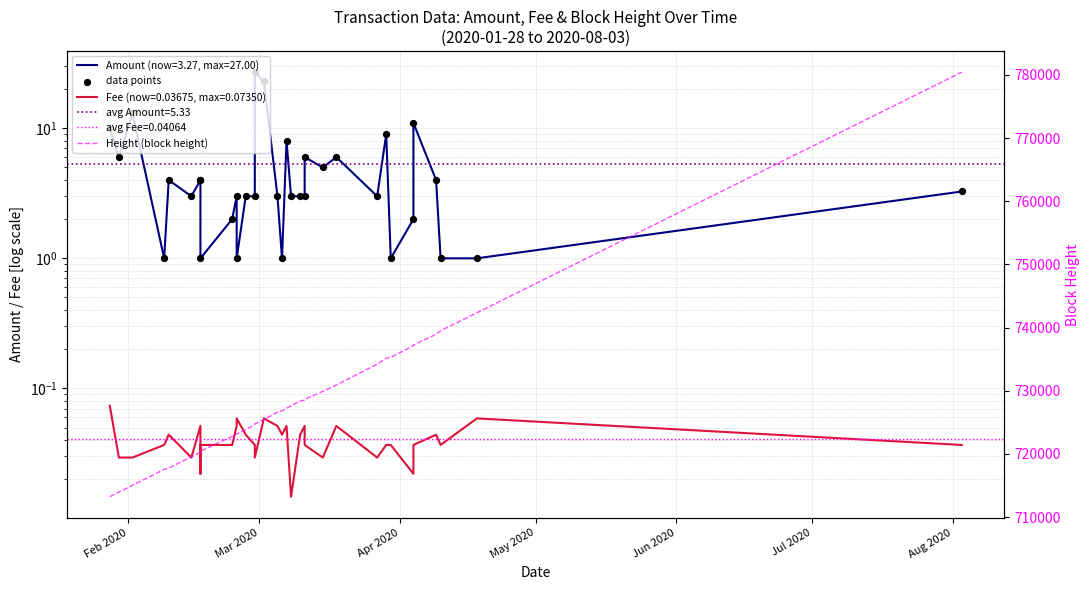

Which series has the largest total across all categories?

Height (block height)